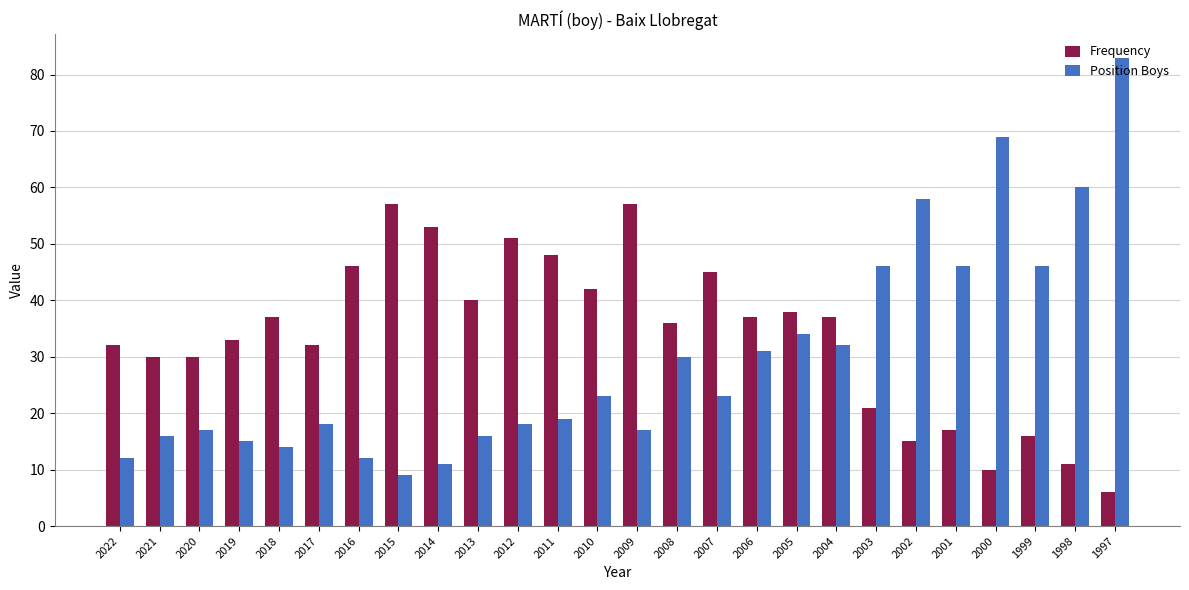

Reading left to right, transcribe all the data shown in this chart.

Frequency: 2022=32	2021=30	2020=30	2019=33	2018=37	2017=32	2016=46	2015=57	2014=53	2013=40	2012=51	2011=48	2010=42	2009=57	2008=36	2007=45	2006=37	2005=38	2004=37	2003=21	2002=15	2001=17	2000=10	1999=16	1998=11	1997=6
Position Boys: 2022=12	2021=16	2020=17	2019=15	2018=14	2017=18	2016=12	2015=9	2014=11	2013=16	2012=18	2011=19	2010=23	2009=17	2008=30	2007=23	2006=31	2005=34	2004=32	2003=46	2002=58	2001=46	2000=69	1999=46	1998=60	1997=83